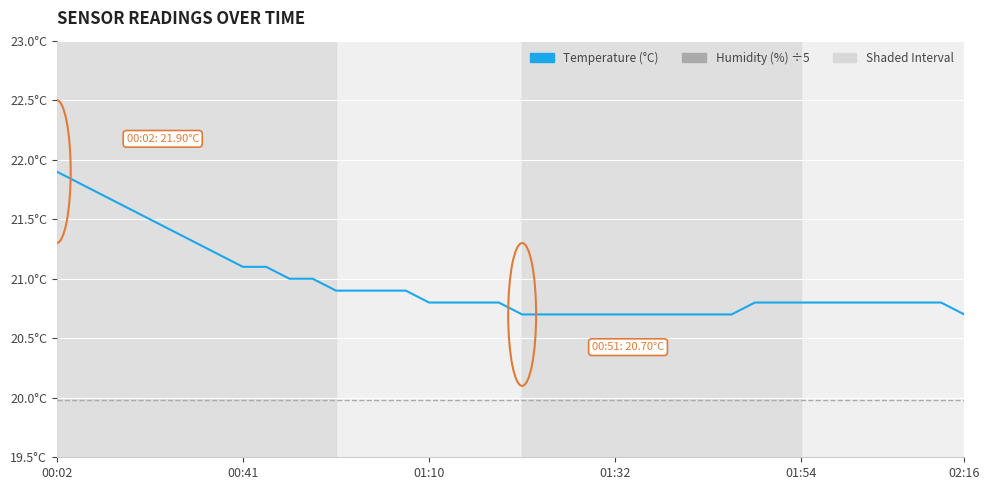

At which label does Temperature (°C) reach its peak?

00:02